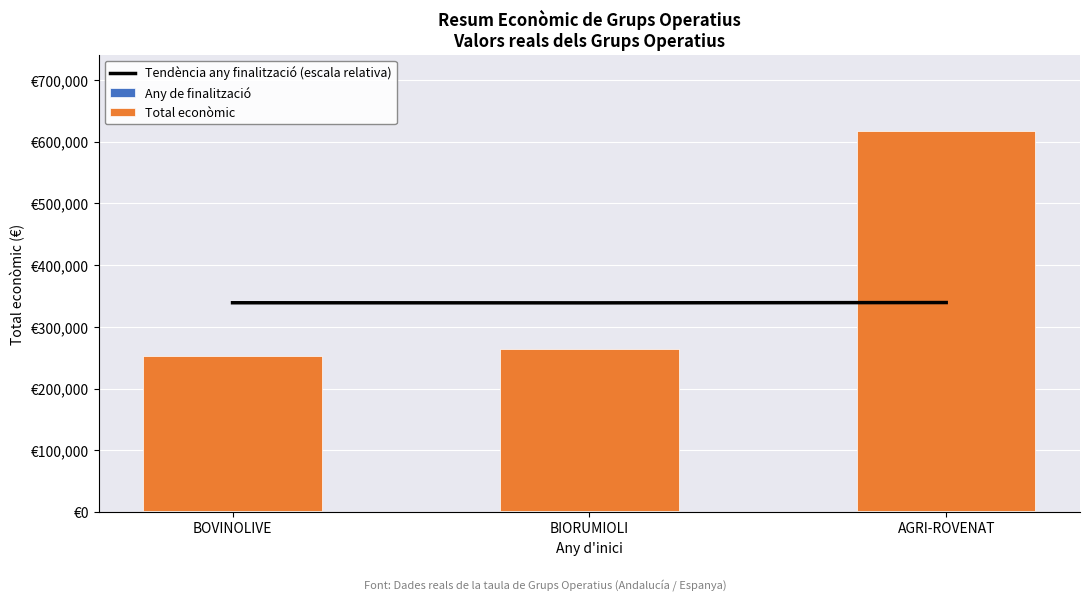

Reading left to right, extract all data points from this chart.

Tendència any finalització (escala relativa): 339236.1	339068.5	339571.1
Any de finalització: 2025.0	2024.0	2027.0
Total econòmic: 251272.0	262332.0	615375.0